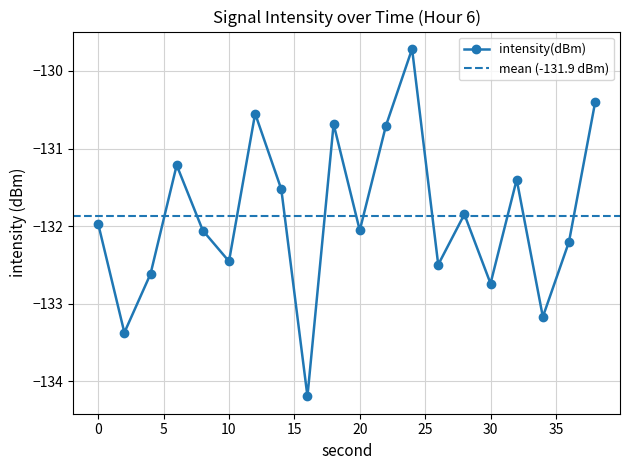

At which category does the data reach its first local peak?

6